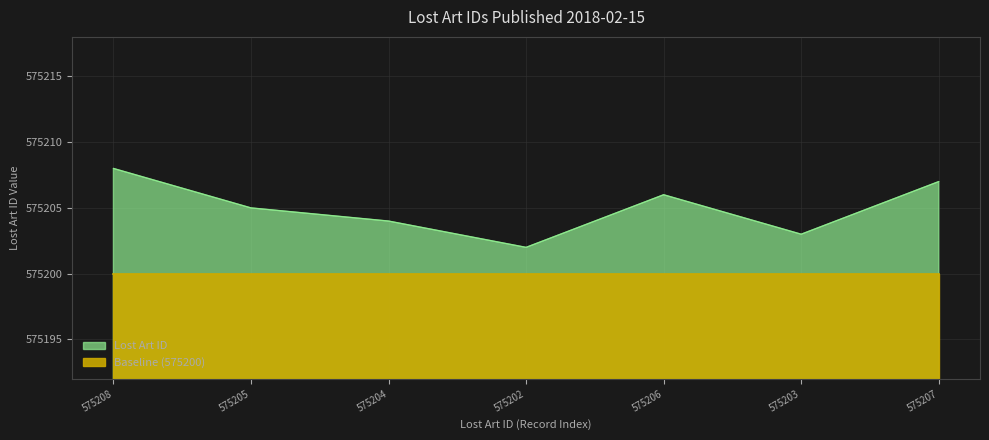

What is the difference between the values at 575207 and 575208?

1